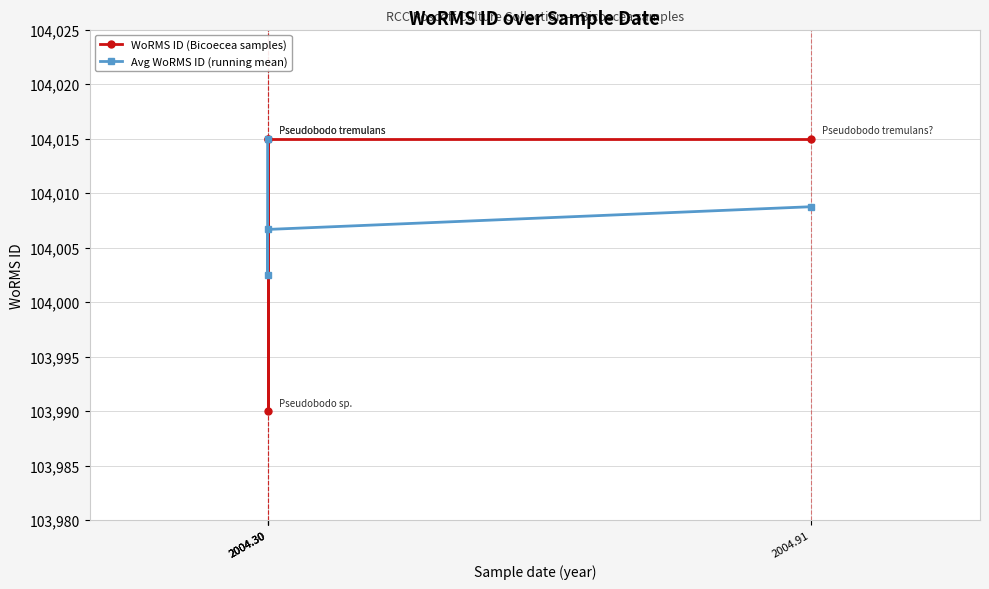

What is the maximum value for WoRMS ID (Bicoecea samples)?

104015.0